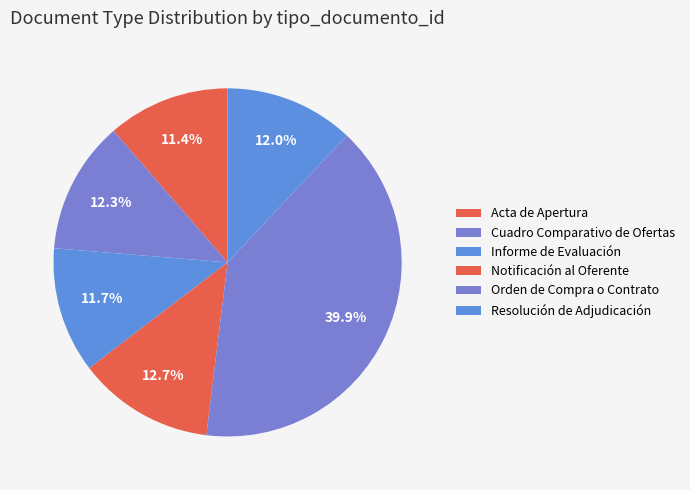

Count the number of slices in the pie.

6